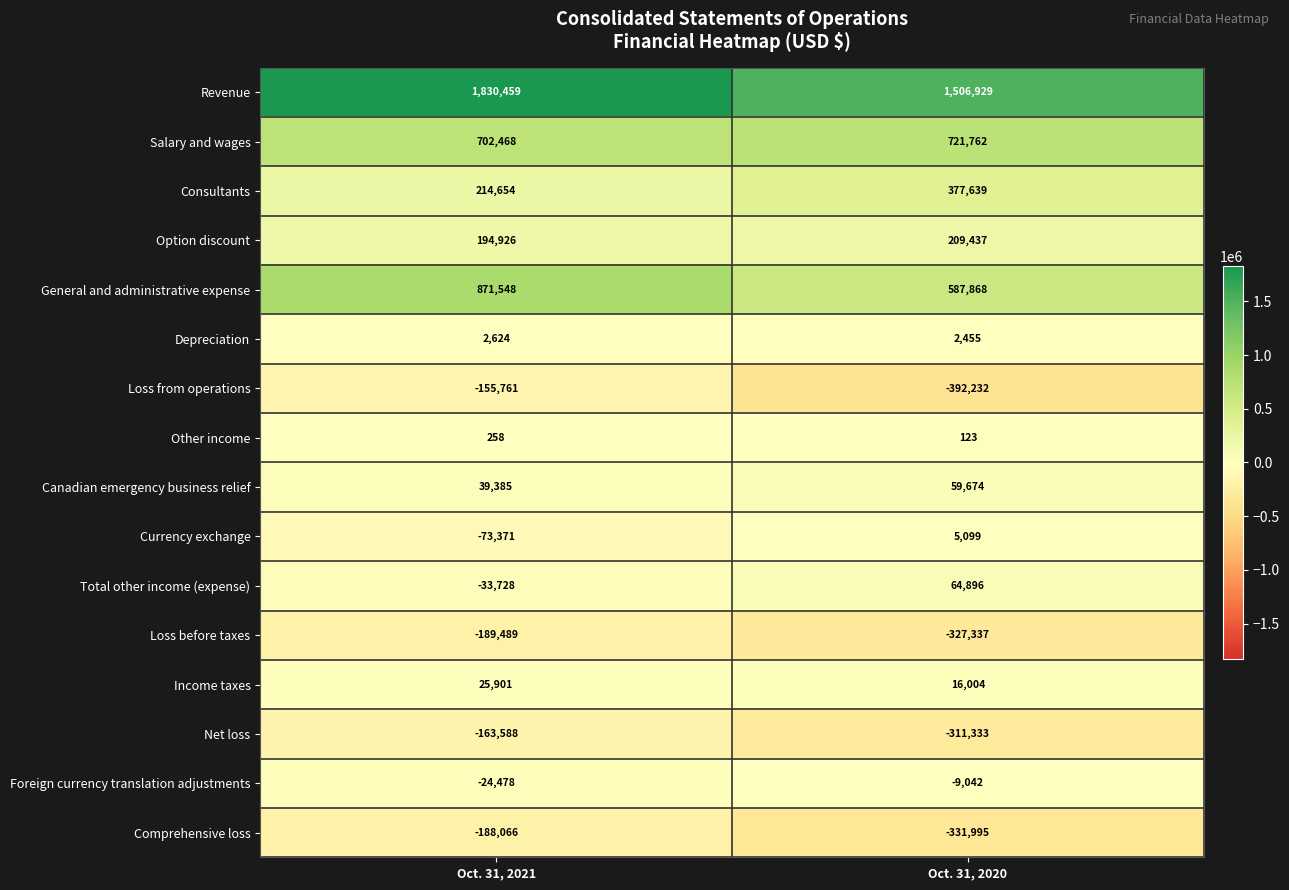

List the series in order of their peak value, lowest first.

Loss before taxes, Comprehensive loss, Net loss, Loss from operations, Foreign currency translation adjustments, Other income, Depreciation, Currency exchange, Income taxes, Canadian emergency business relief, Total other income (expense), Option discount, Consultants, Salary and wages, General and administrative expense, Revenue